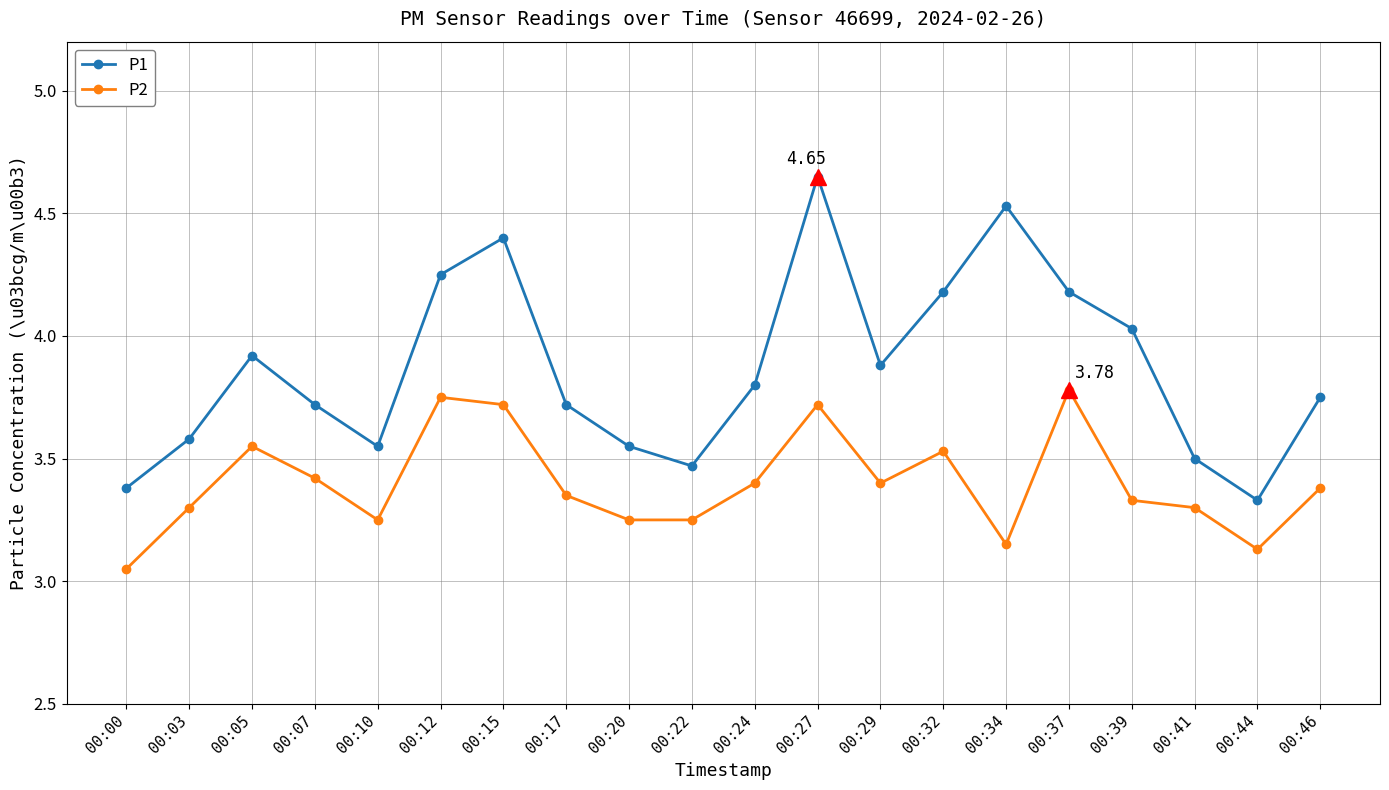

Rank the series at 00:20 from highest to lowest value.

P1, P2